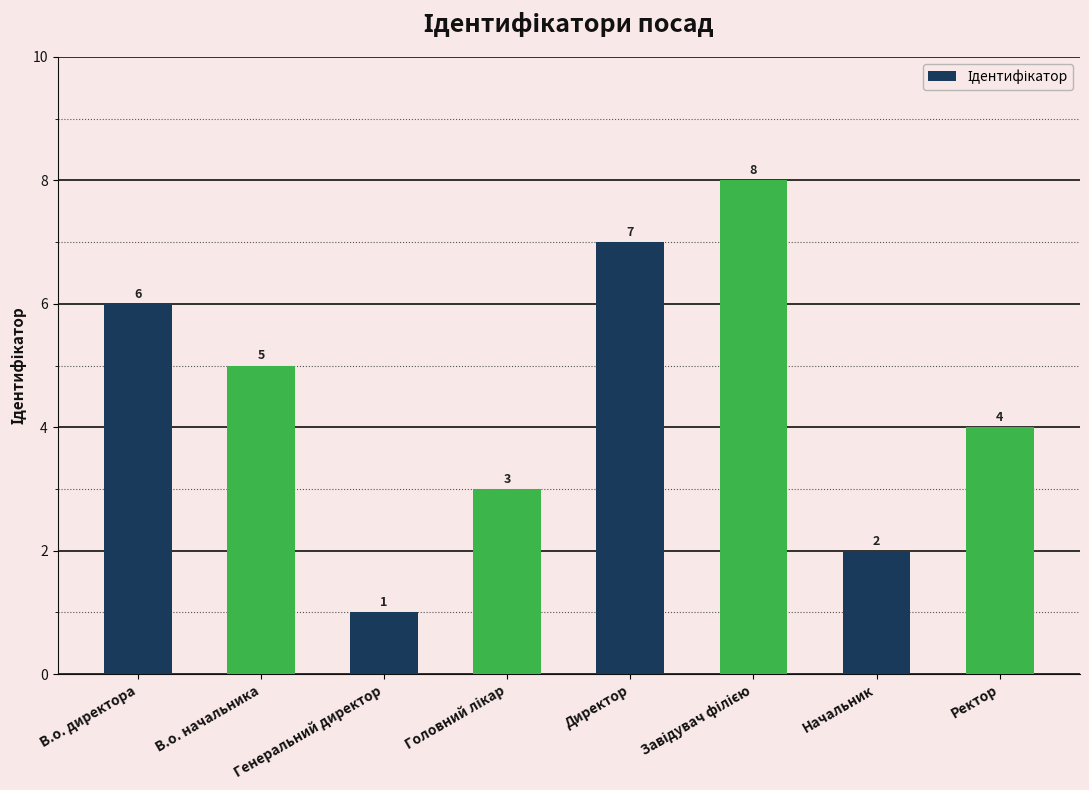

What value does the data have at Генеральний директор?

1